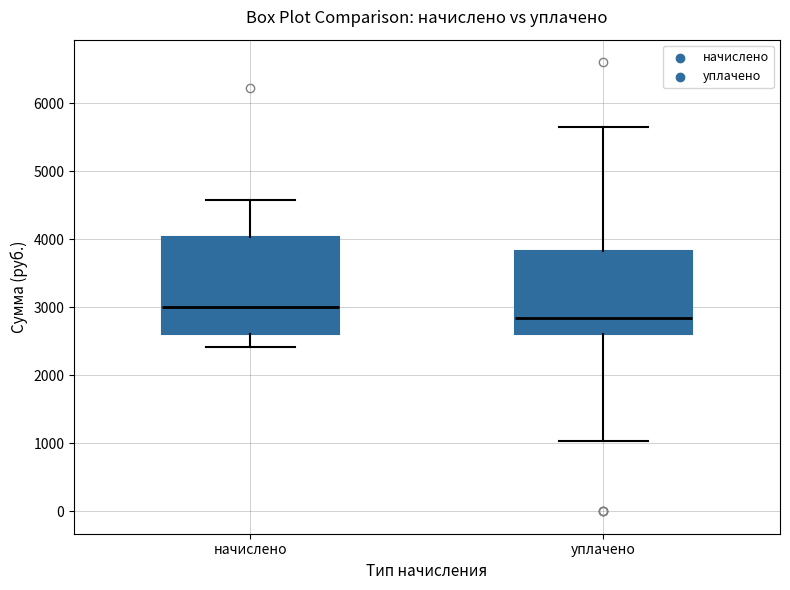

Which box has the lowest median line?

уплачено